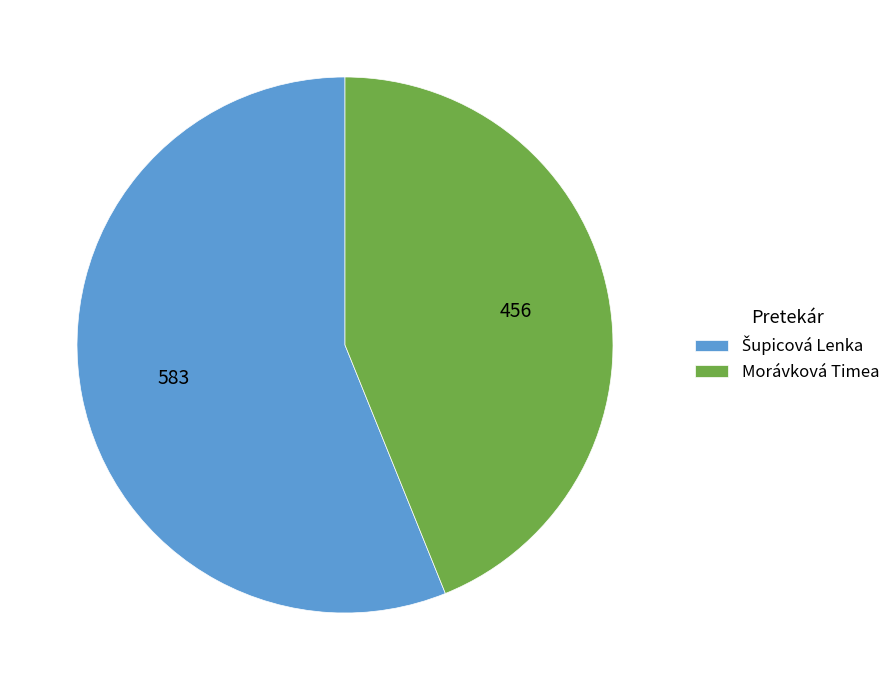

Which slice is the smallest?

Morávková Timea